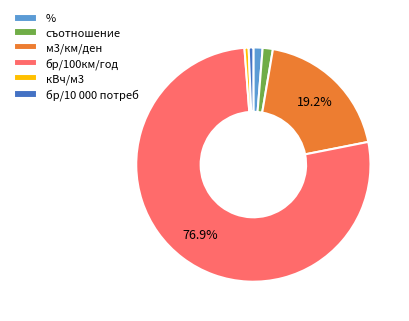

Which slice represents more than half of the pie?

бр/100км/год